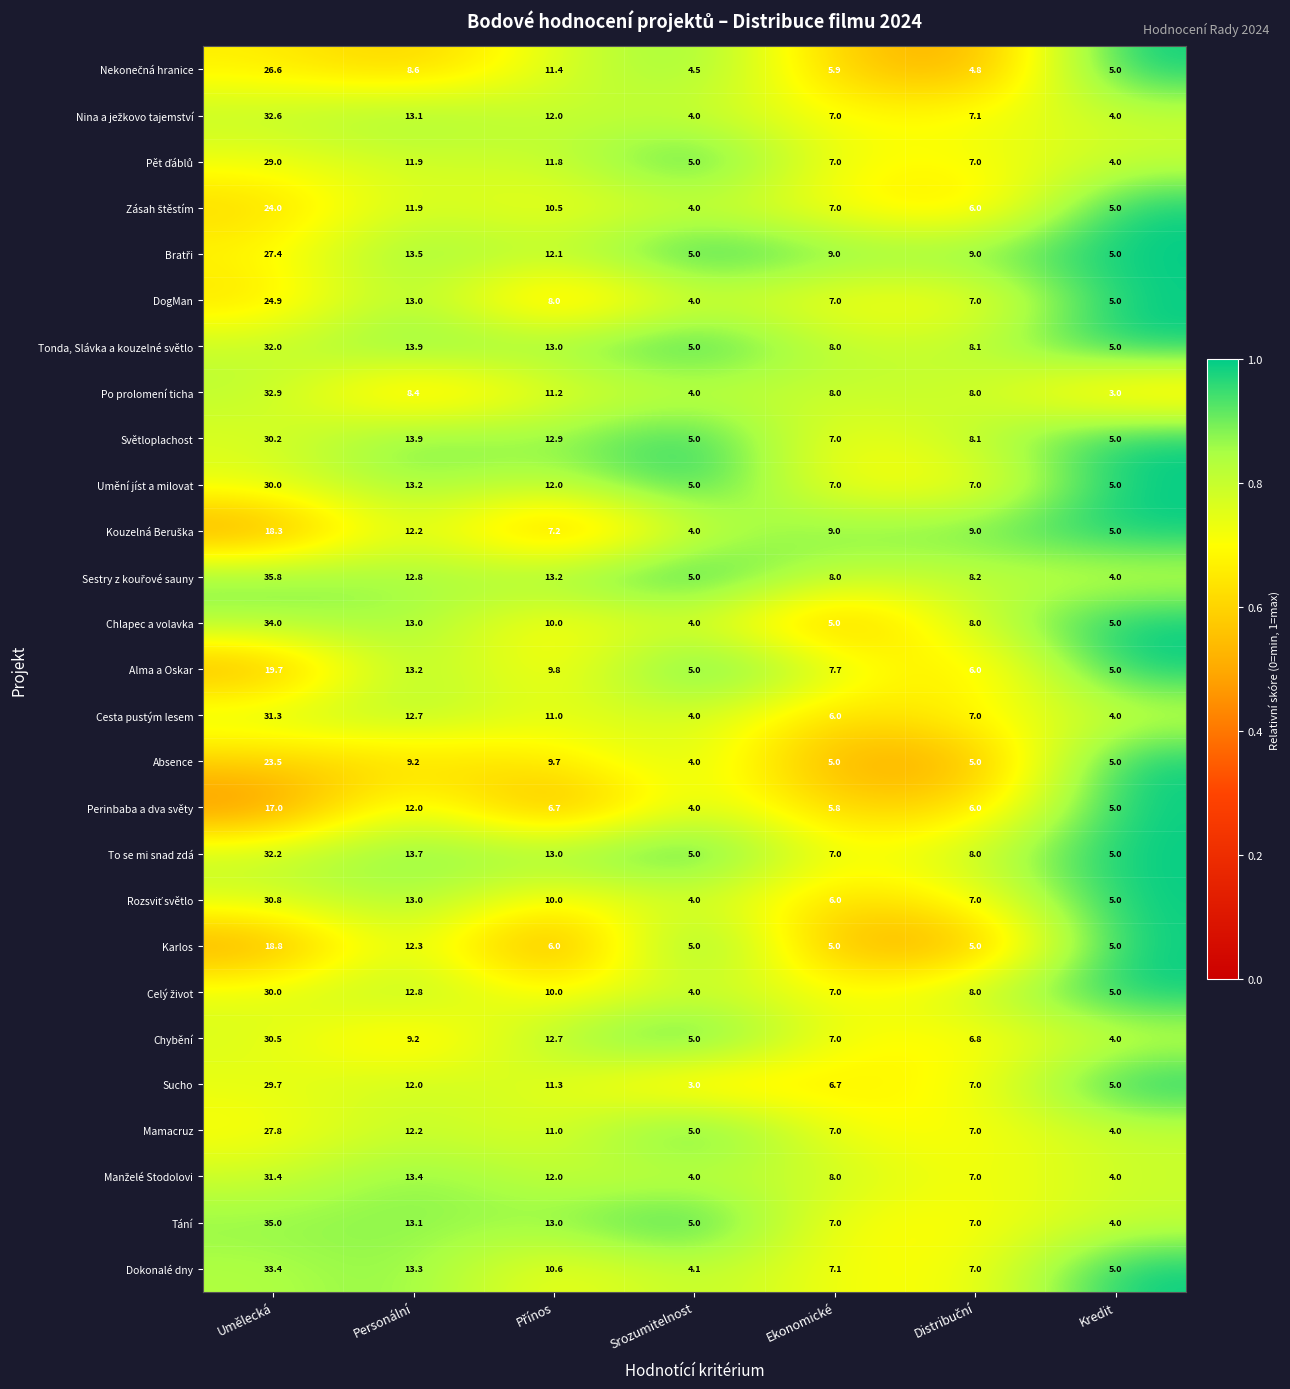

At which category is the sum across all series the highest?

Umělecká